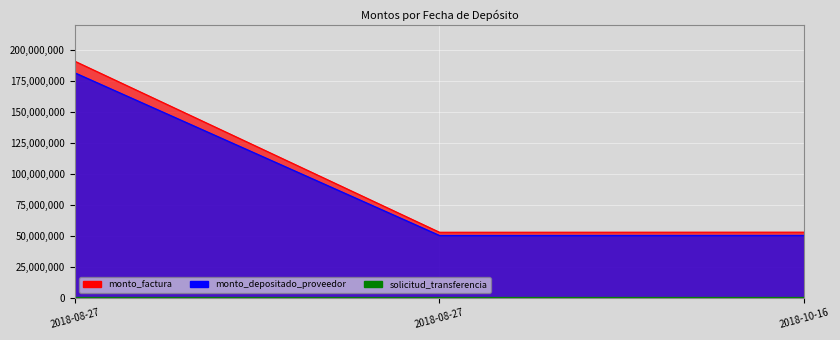

Reading left to right, extract all data points from this chart.

monto_factura: 190781200	52688400	52757400
monto_depositado_proveedor: 181429452	50105710	50171329
solicitud_transferencia: 113839	82558	82548